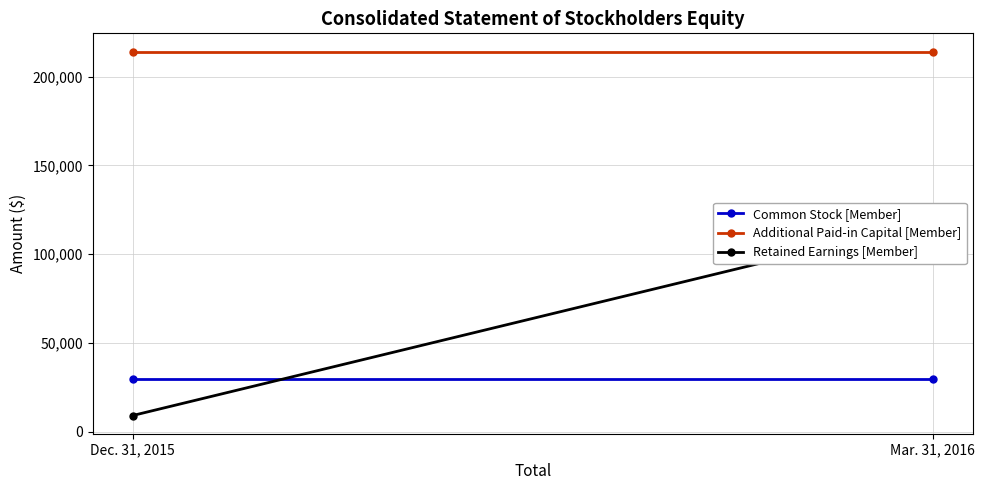

What is the total value across all series at Mar. 31, 2016?

362694